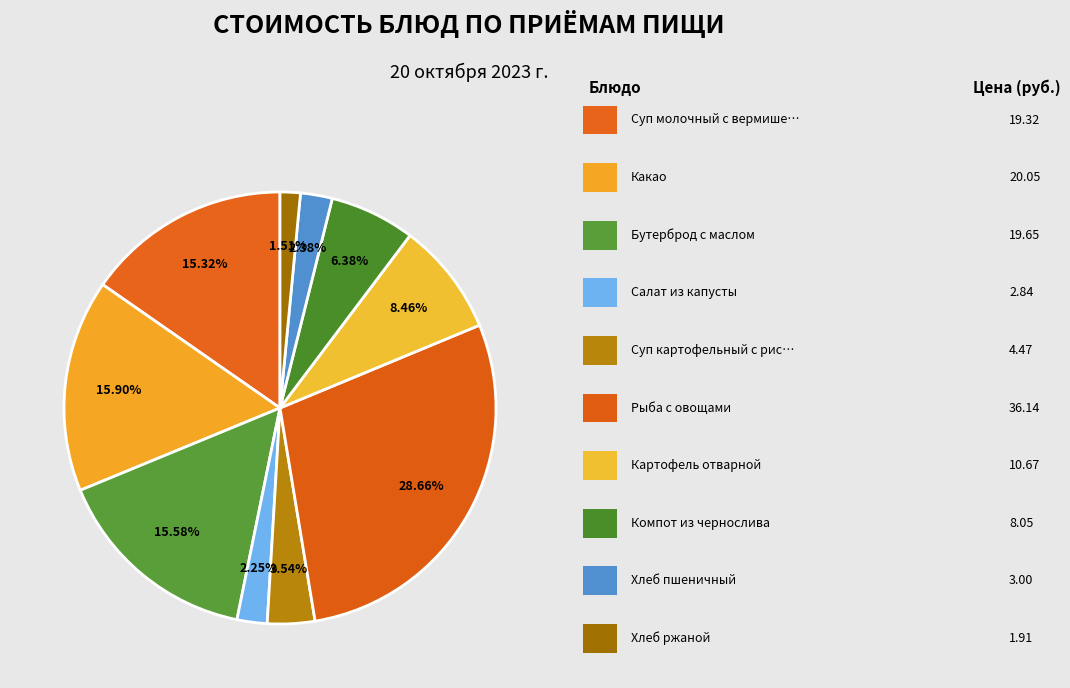

Which slice is the smallest?

Хлеб ржаной